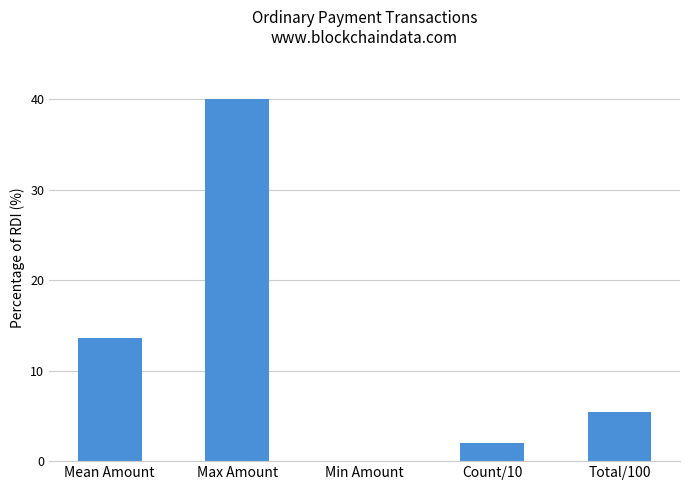

Reading right to left, extract all data points from this chart.

Total/100=5.5	Count/10=2.0	Min Amount=0.0	Max Amount=40.0	Mean Amount=13.6